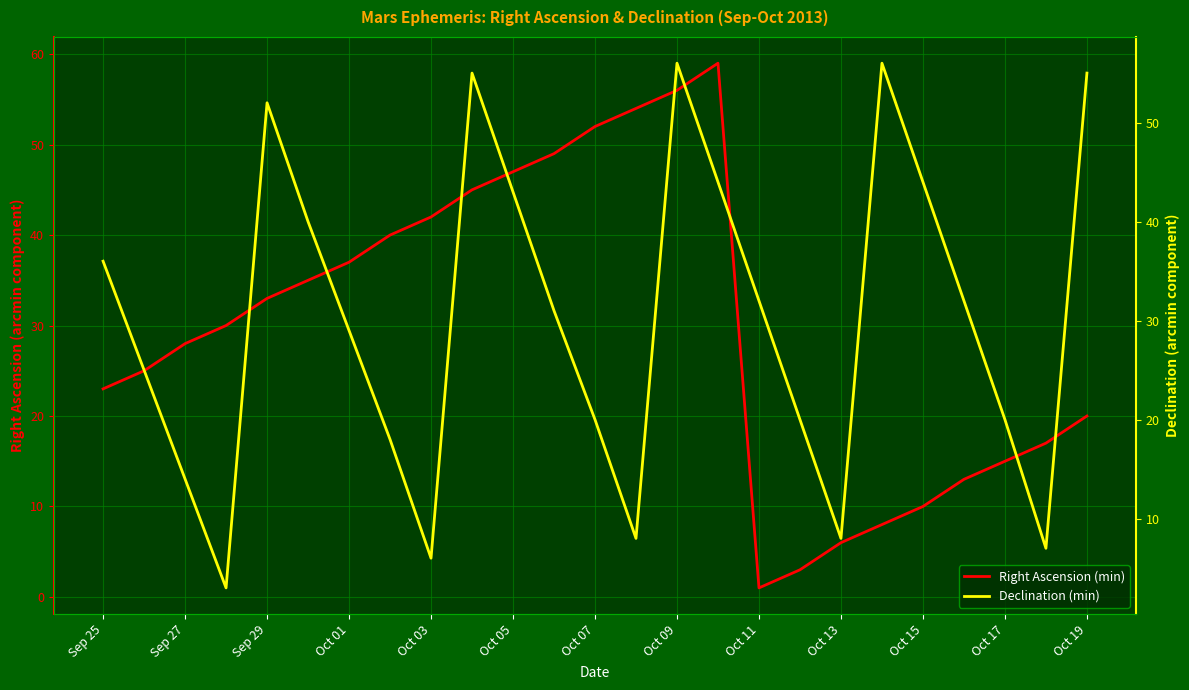

What position from the right is Oct 19?

1